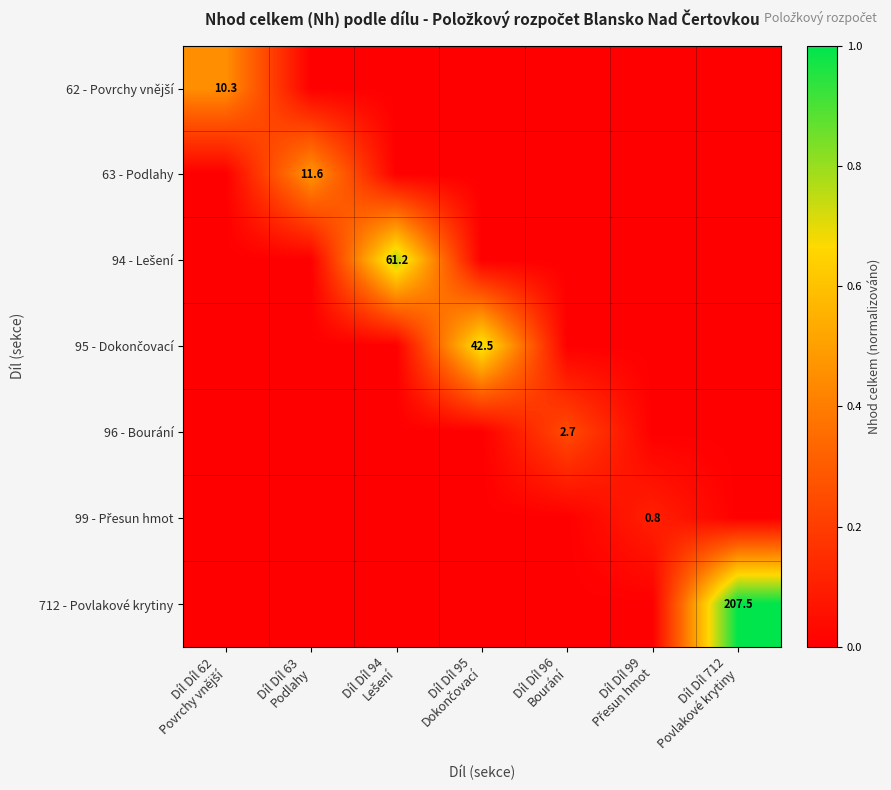

Which has a higher value, Díl Díl 94
Lešení or Díl Díl 96
Bourání?

Díl Díl 94
Lešení